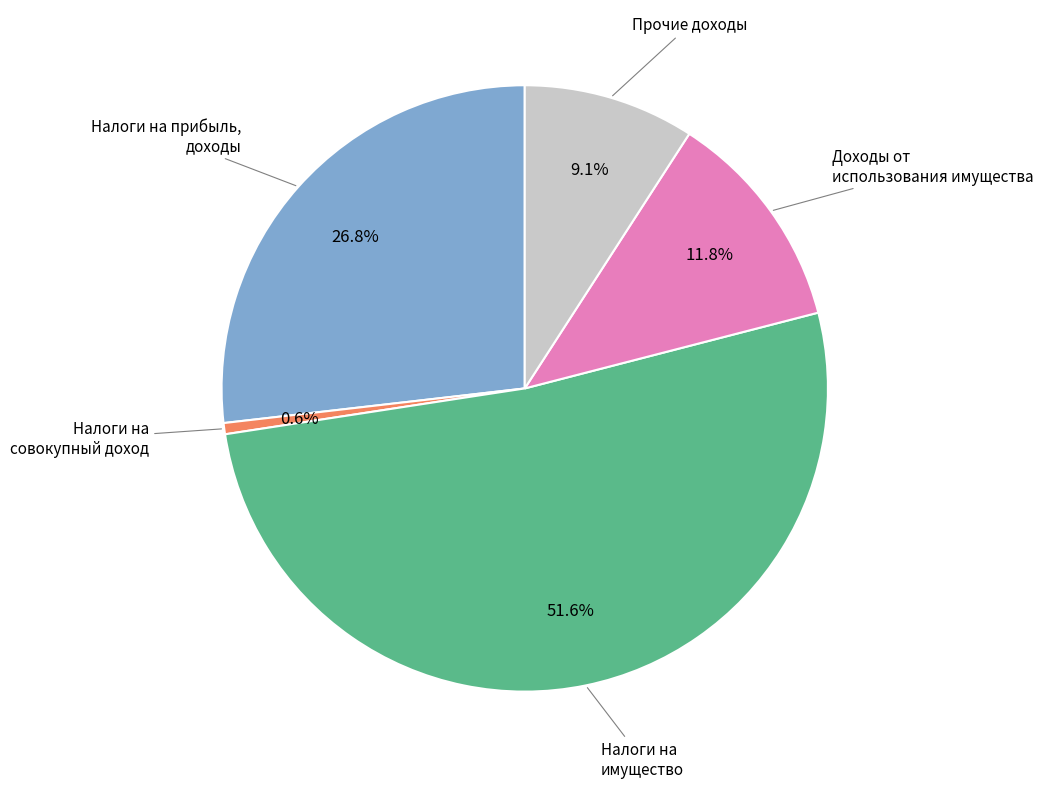

Rank the categories by value from highest to lowest.

Налоги на имущество, Налоги на прибыль, доходы, Доходы от использования имущества, Прочие доходы, Налоги на совокупный доход